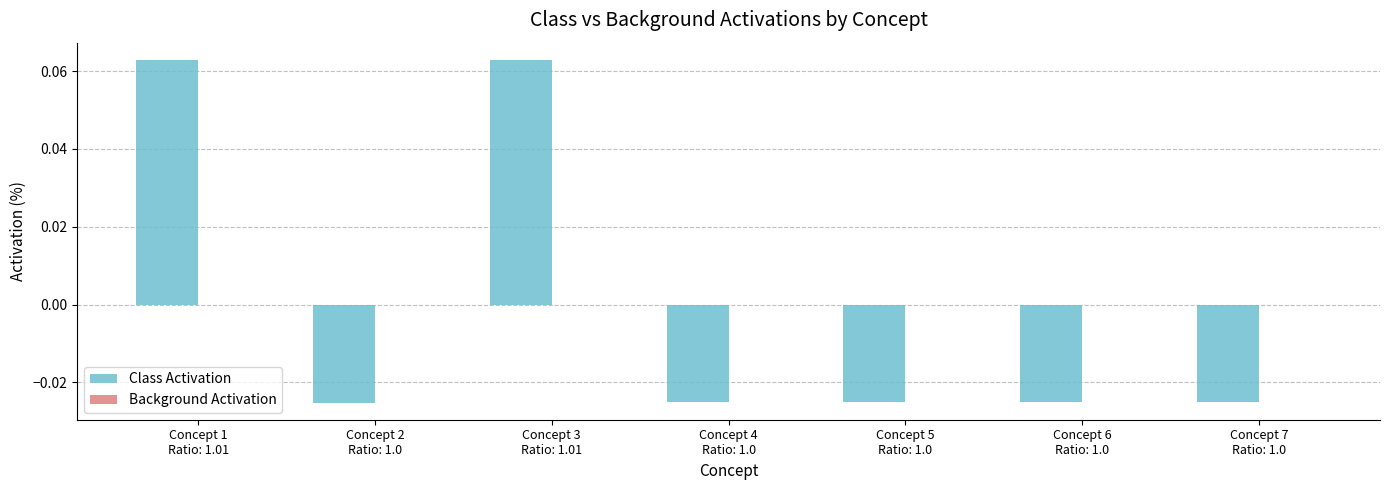

True or false: Background Activation has a value of -0.0 at Concept 5
Ratio: 1.0.

True